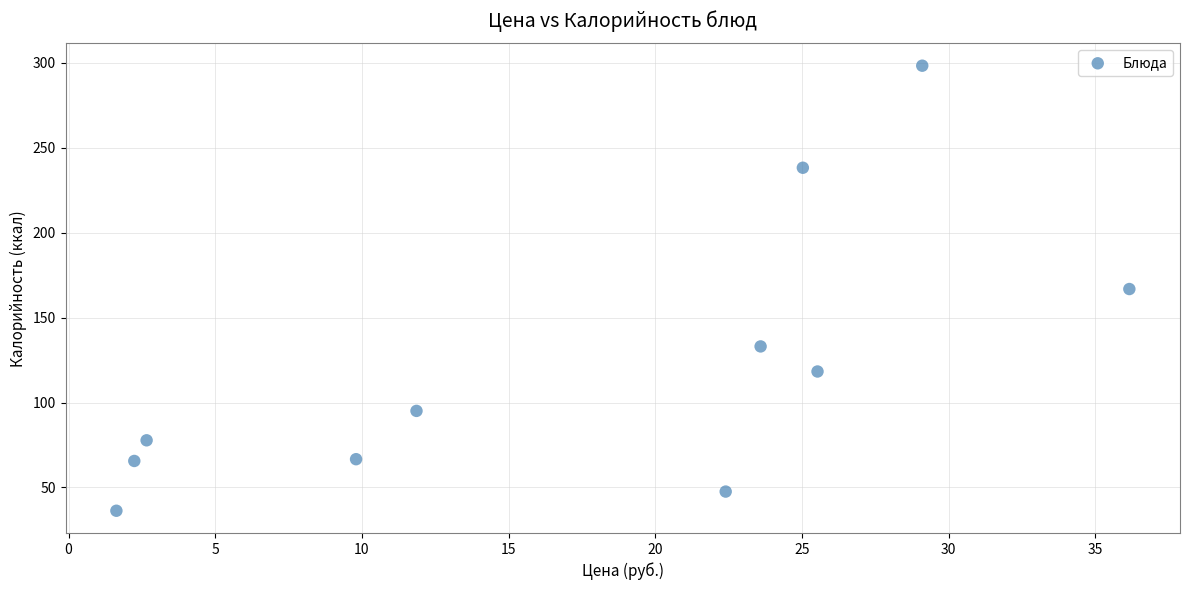

What is the average X value?

17.3